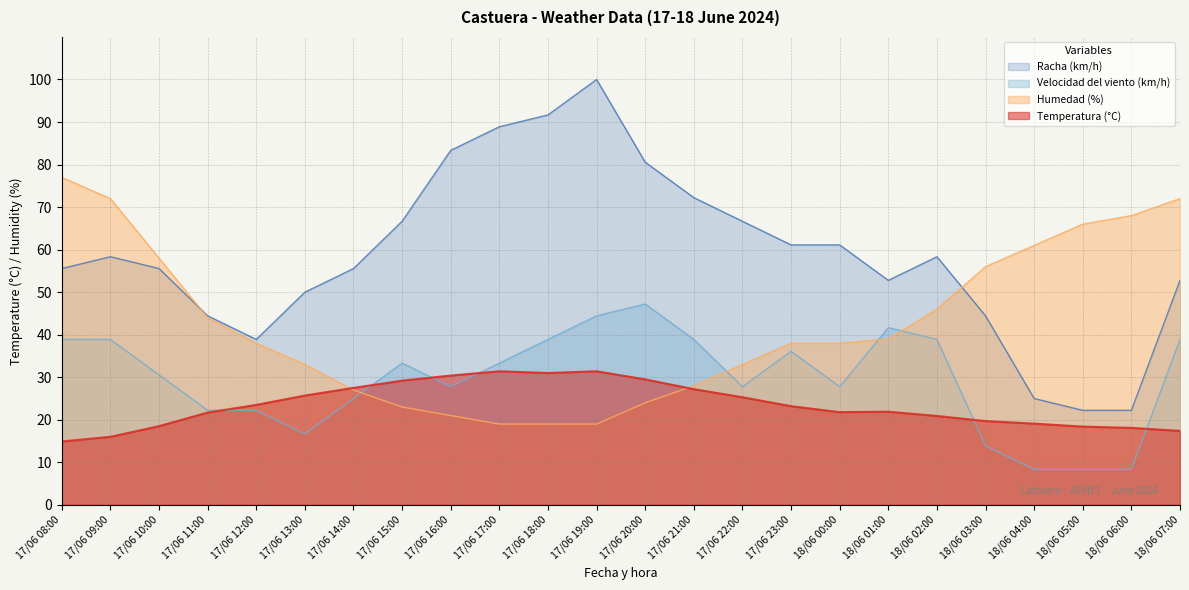

At which label is Temperatura (°C) closest to 23?

17/06 23:00